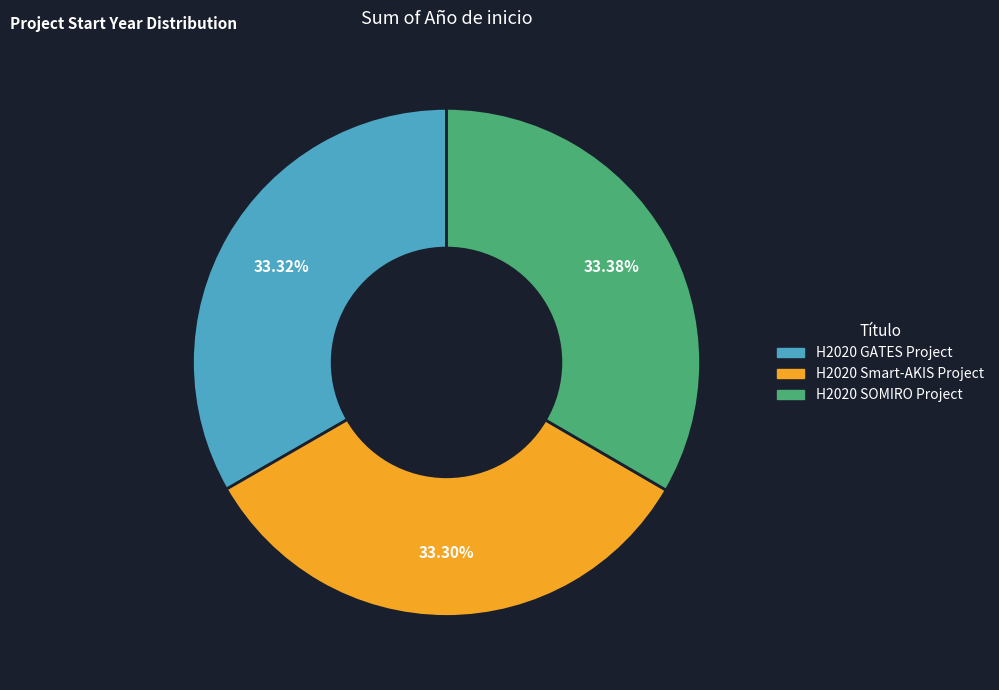

What percentage is the H2020 SOMIRO Project slice, to the nearest percent?

33%